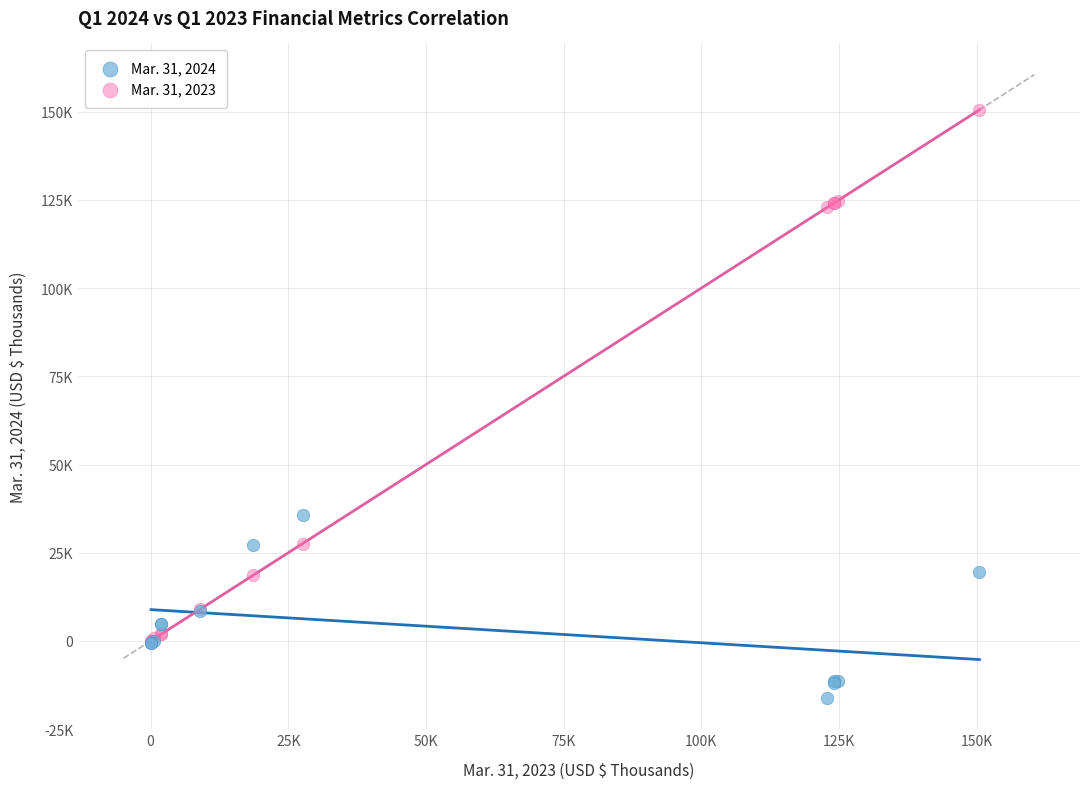

Which series has the widest spread of Y values?

Mar. 31, 2023